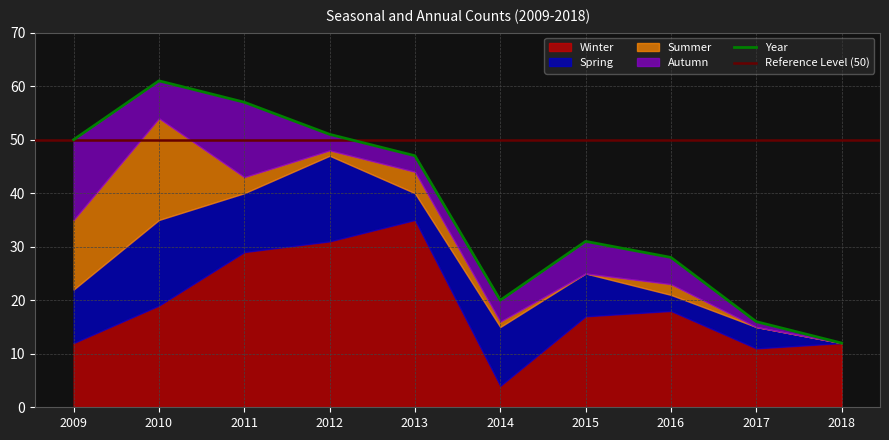

What is the difference between the second highest and minimum values in the Spring series?

16